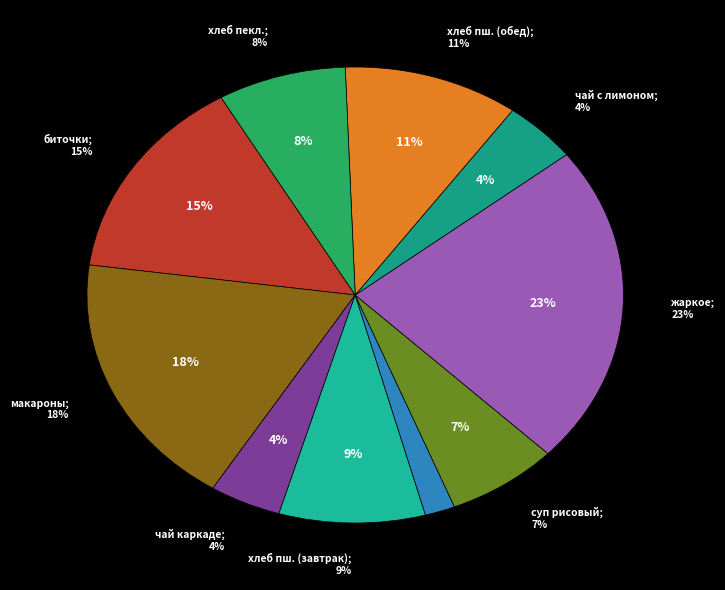

Does помидор соленый account for over 50% of the chart?

No